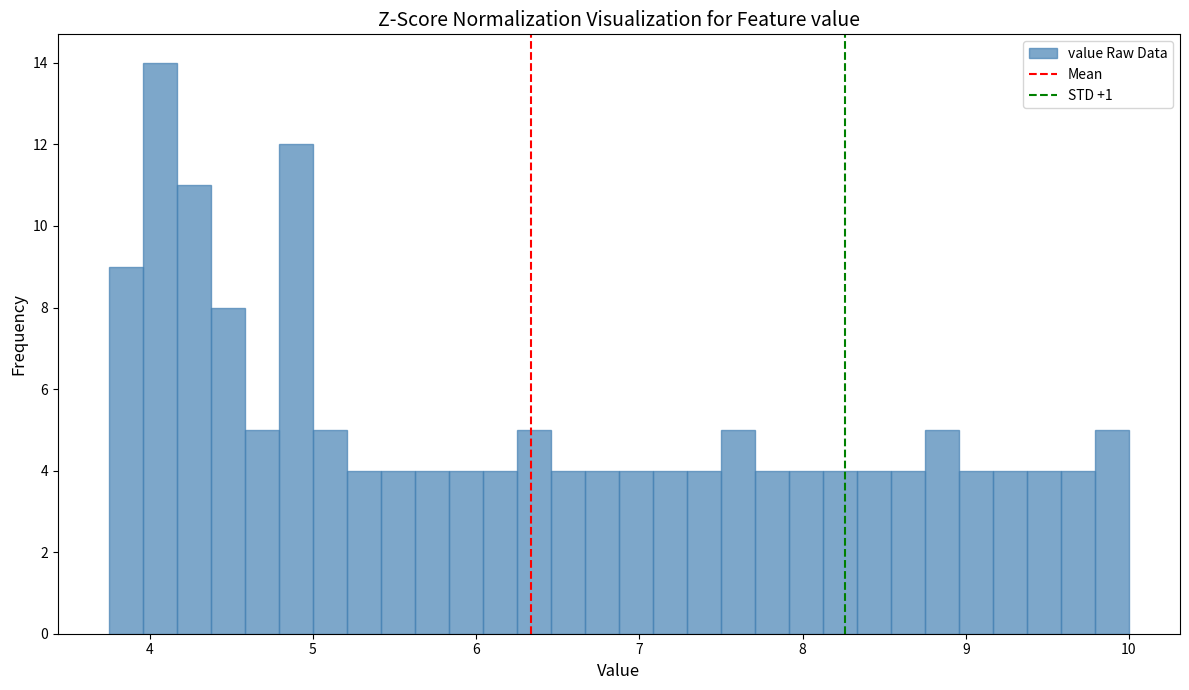

Read against the x-axis, roughly where is the centre of the tallest bar?

4.1